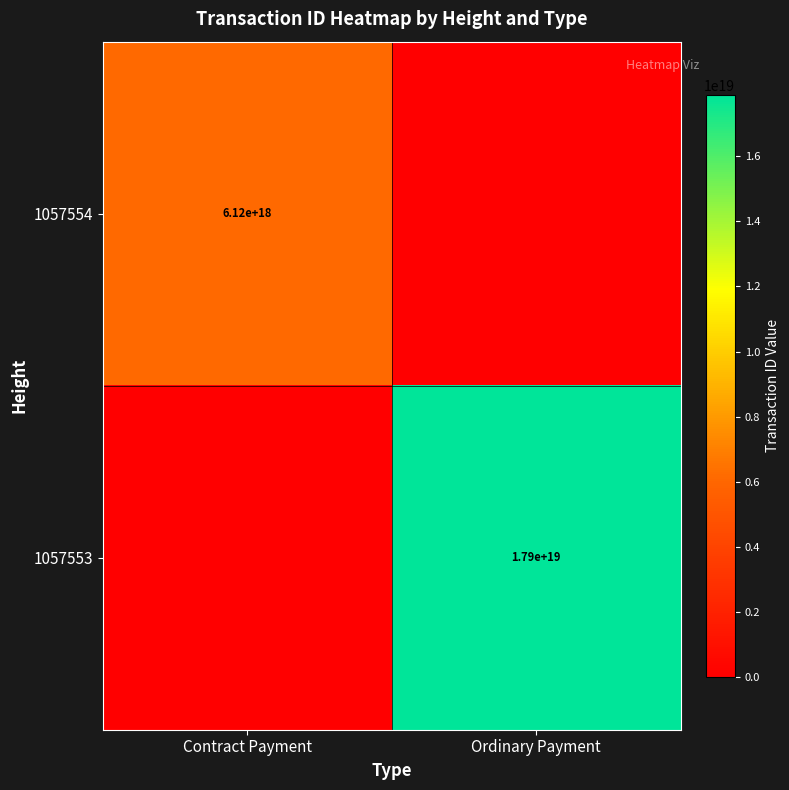

Is it true that 1057553 equals 9862500704107515904 at Ordinary Payment?

False